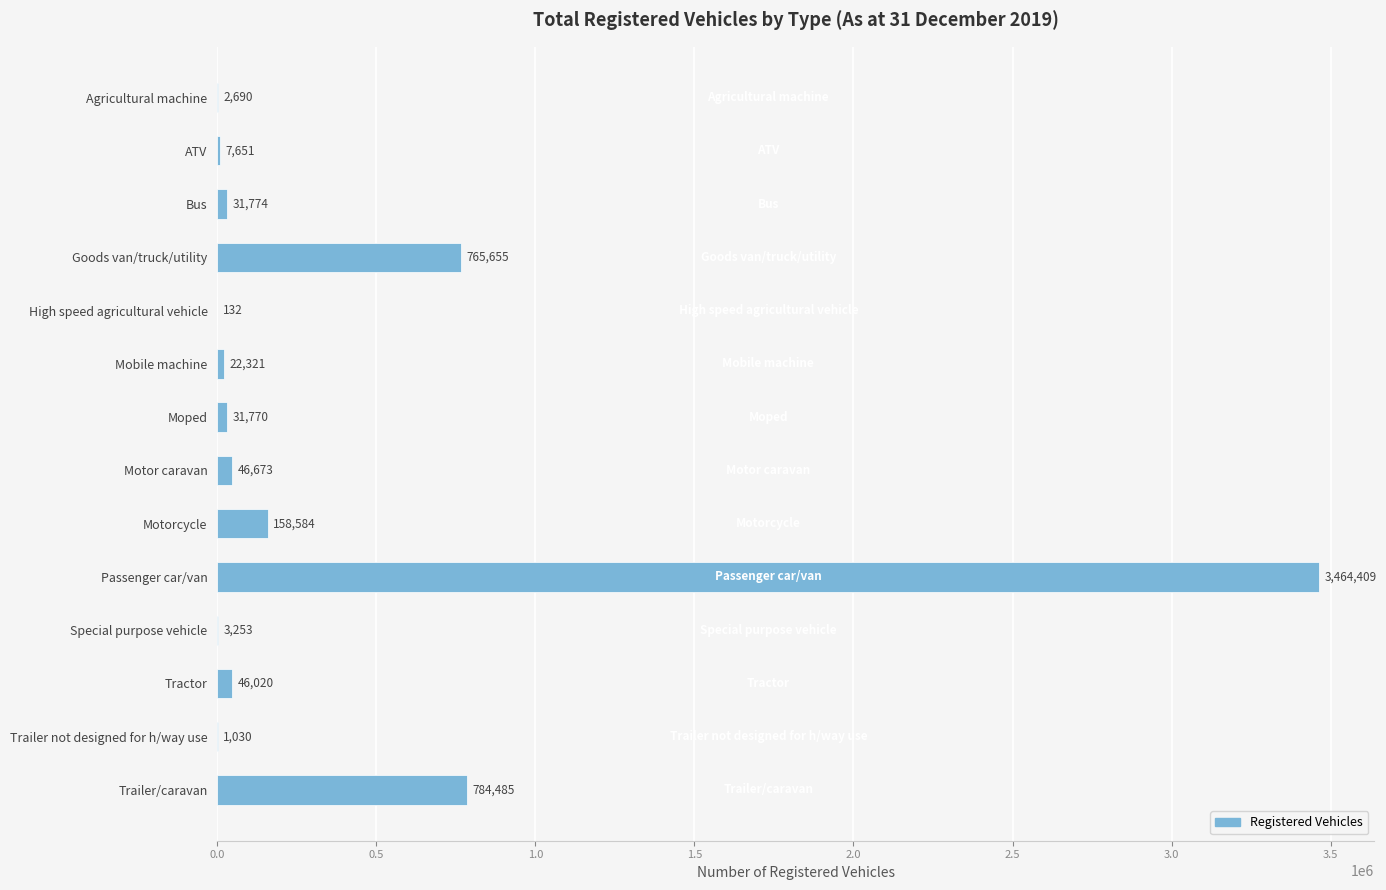

Is it true that the value at Motor caravan is 46673?

True